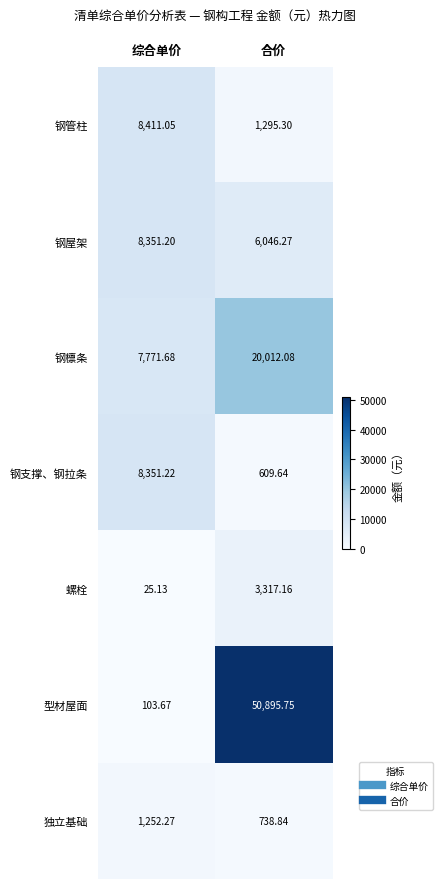

Which series has the largest range (max minus min)?

型材屋面